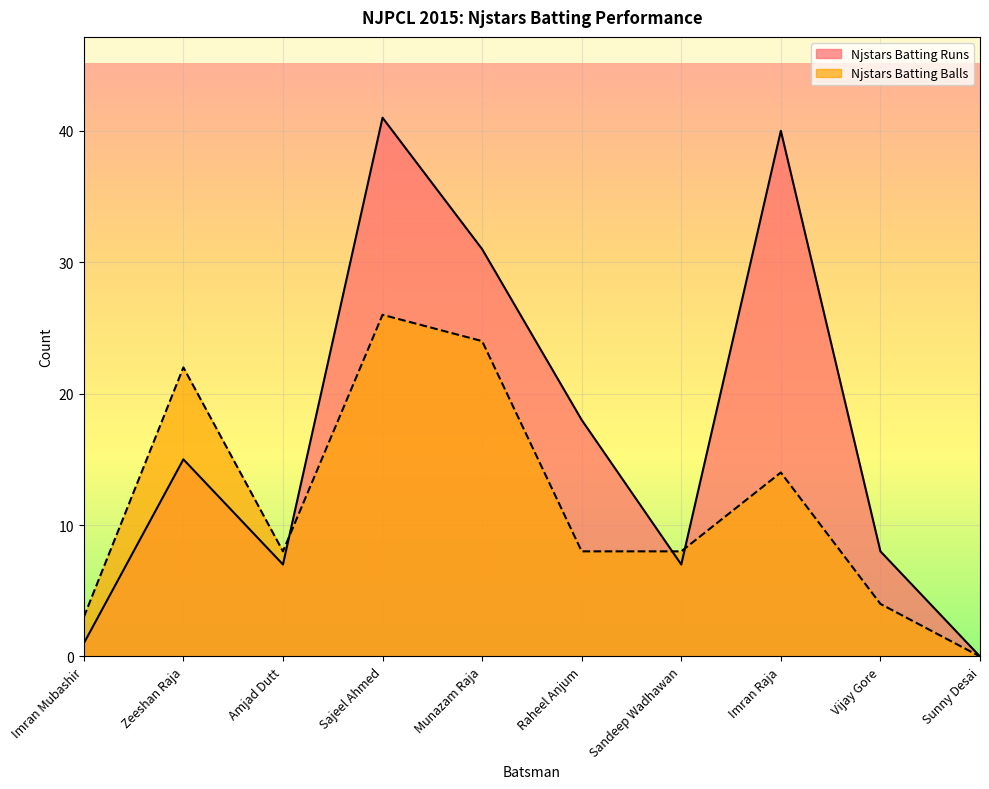

What is the label of the 1st point from the left?

Imran Mubashir